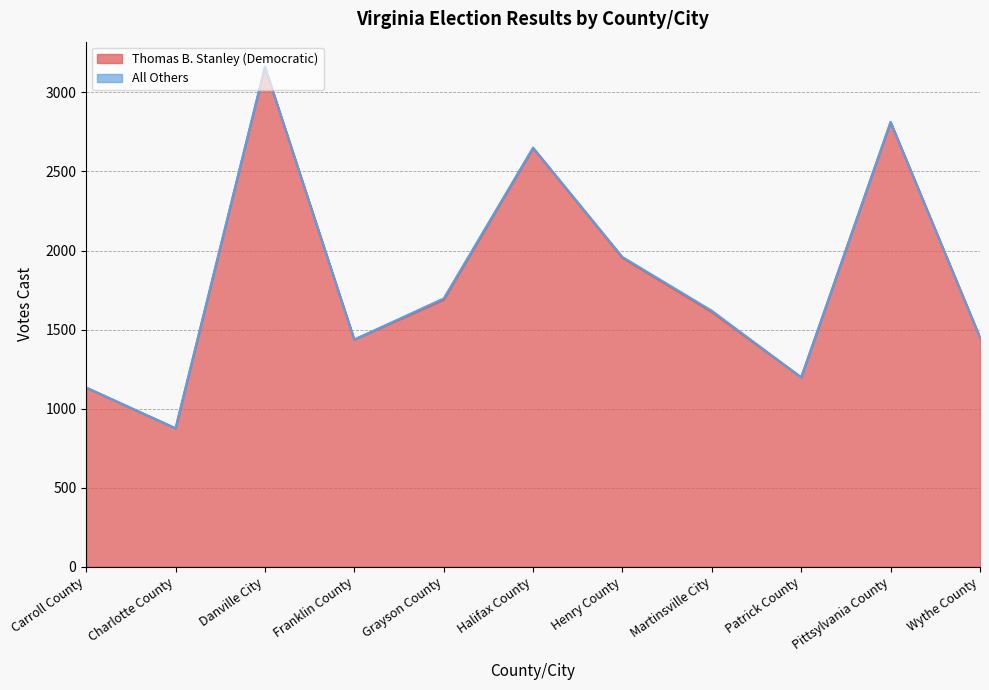

At which label is the value closest to 2018?

Henry County